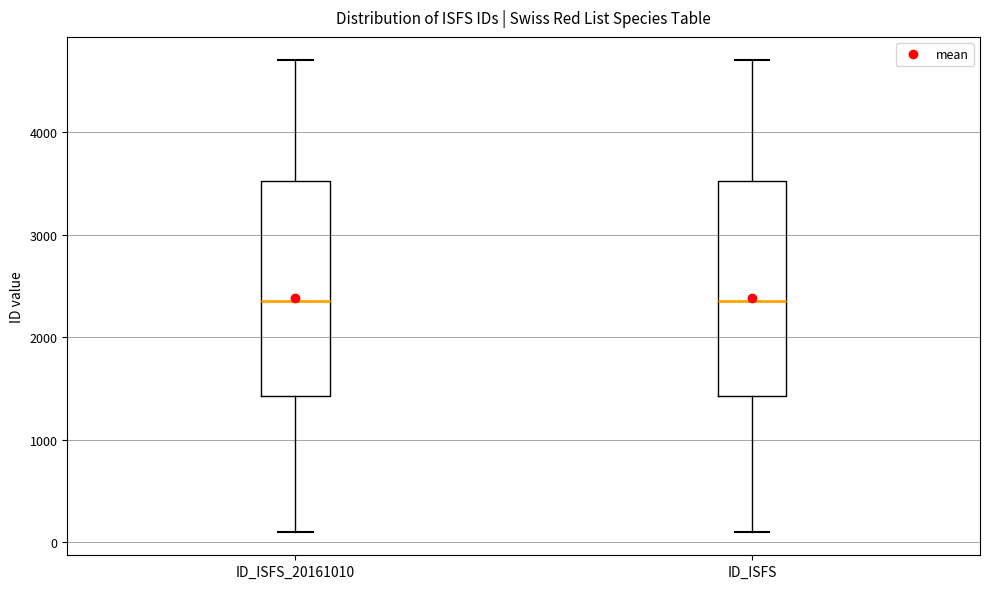

Reading left to right, read every box against the y-axis: the position of its median line, the range the box covers, and the ends of its whiskers. The values are not printed on the chart, so give them approximately, as read against the axis.

ID_ISFS_20161010: median 2400, box 1400 to 3500, whiskers 100 to 4700
ID_ISFS: median 2400, box 1400 to 3500, whiskers 100 to 4700